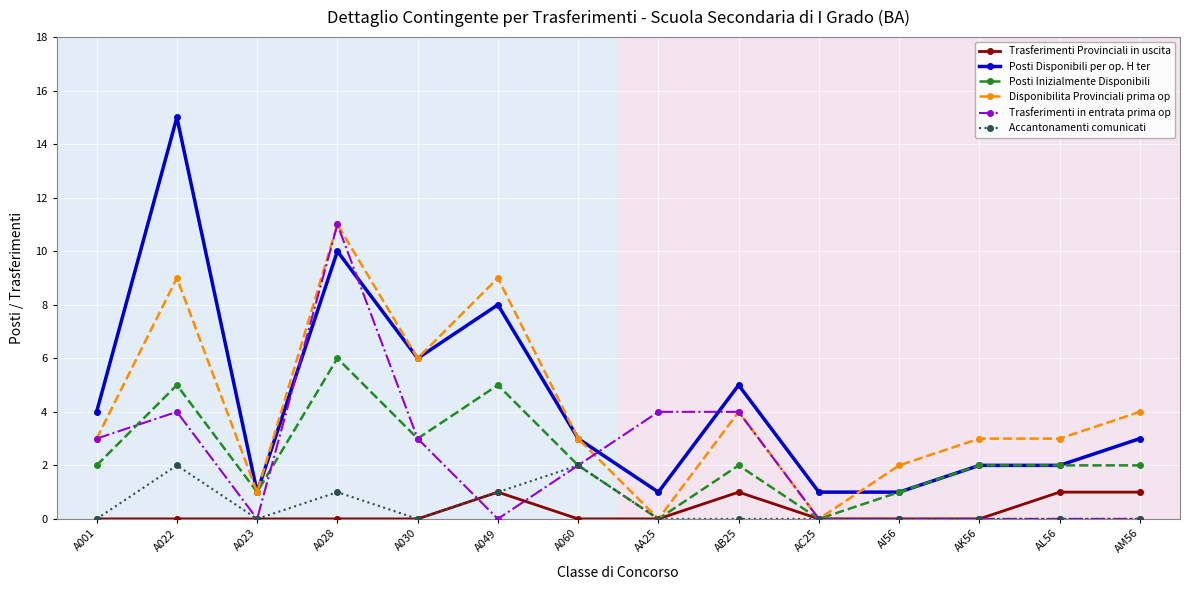

The Posti Inizialmente Disponibili series shows 0 at AA25. True or false?

True